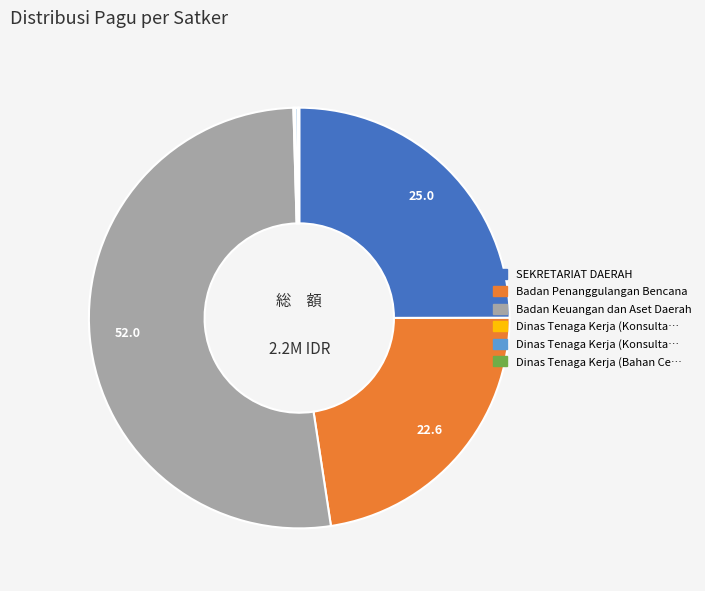

Is there any slice that represents more than half of the pie?

Yes